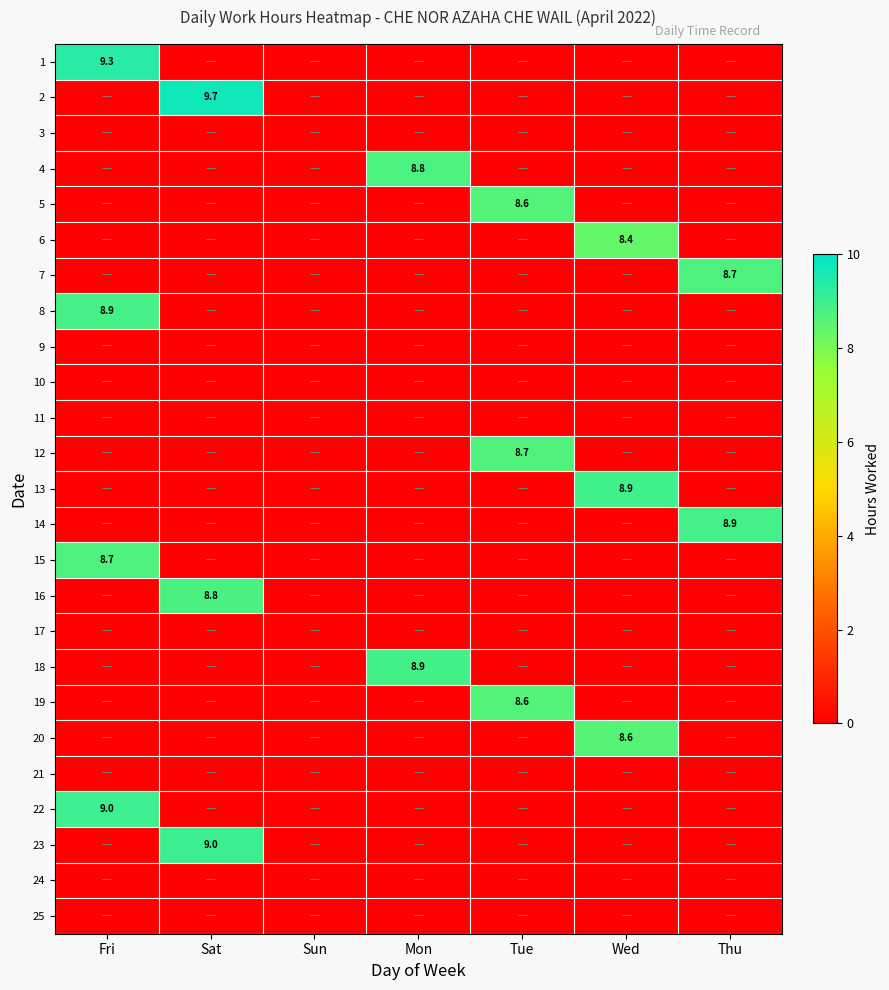

Which category has the lowest value across all series?

Sat